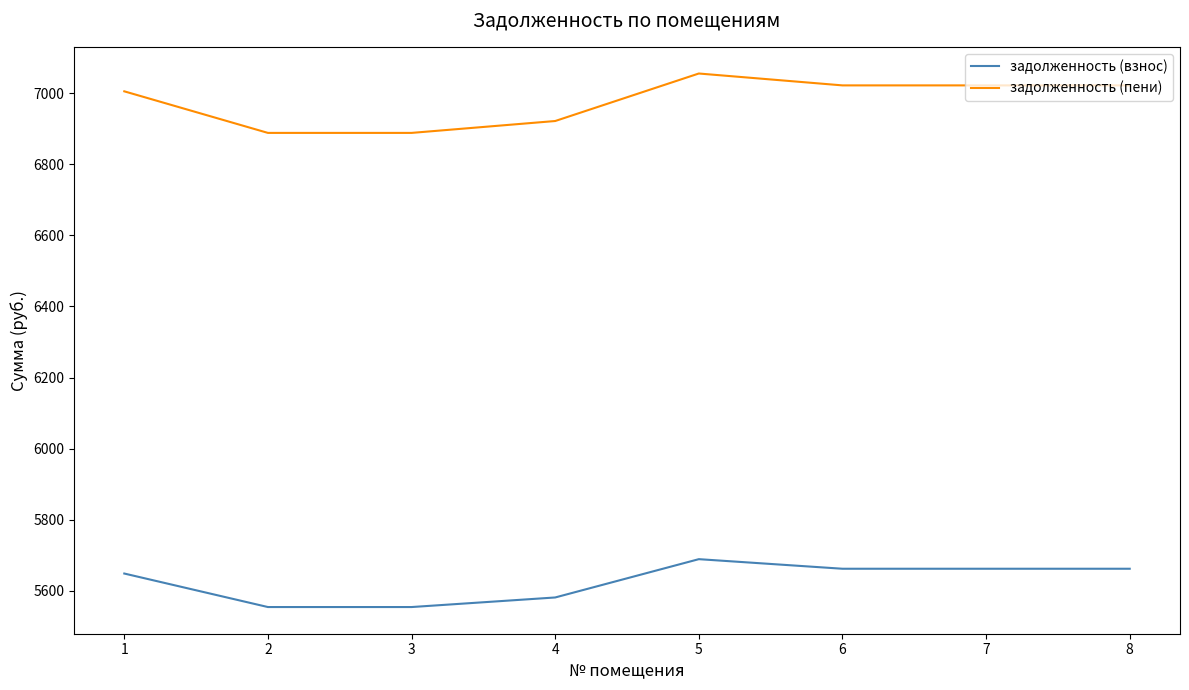

True or false: задолженность (пени) and задолженность (взнос) cross at least once.

False